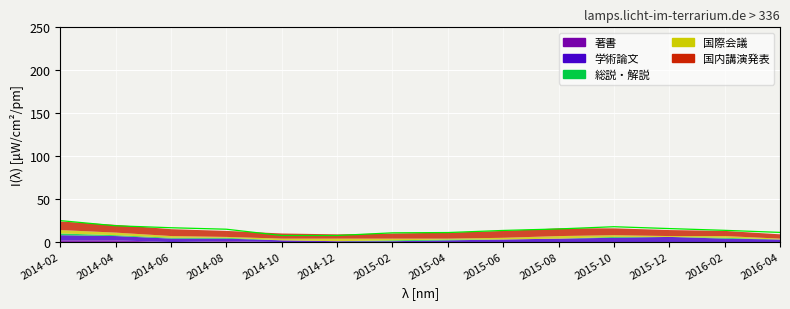

True or false: 著書 and 国内講演発表 cross at least once.

False